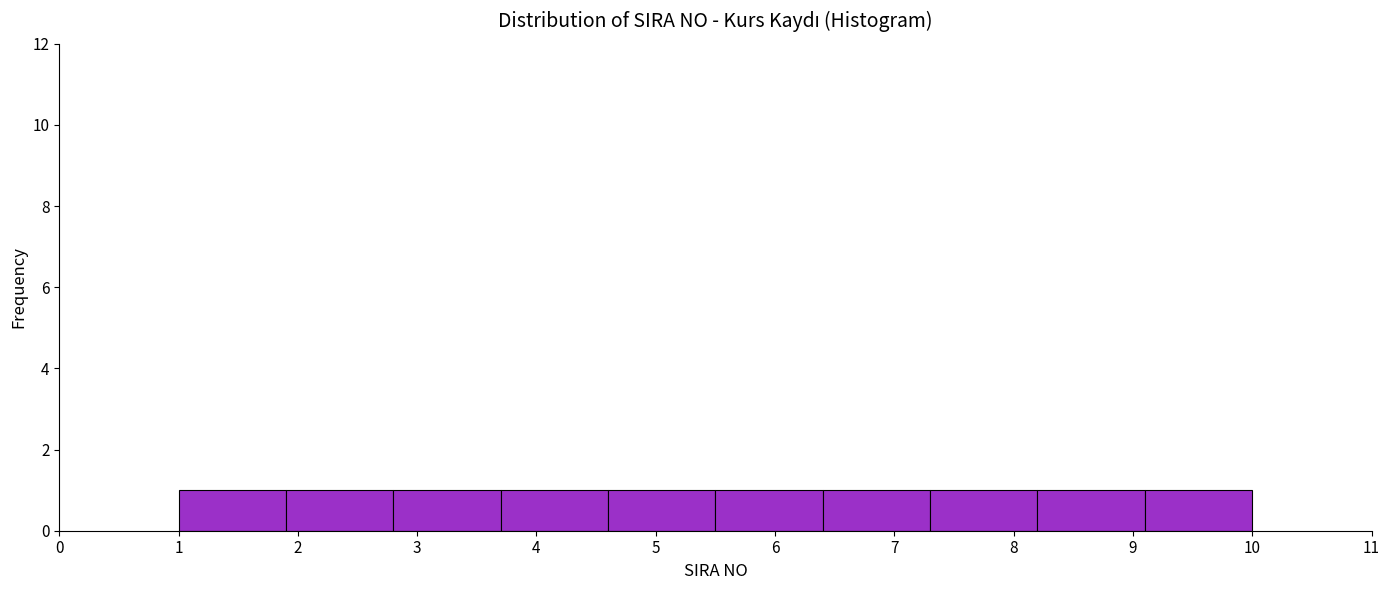

Reading left to right, list every bar in this chart as the range it spans on the x-axis followed by its height. The values are not printed on the chart, so give them approximately, as read against the axis.

1.0 to 1.9: 1
1.9 to 2.8: 1
2.8 to 3.7: 1
3.7 to 4.6: 1
4.6 to 5.5: 1
5.5 to 6.4: 1
6.4 to 7.3: 1
7.3 to 8.2: 1
8.2 to 9.1: 1
9.1 to 10.0: 1